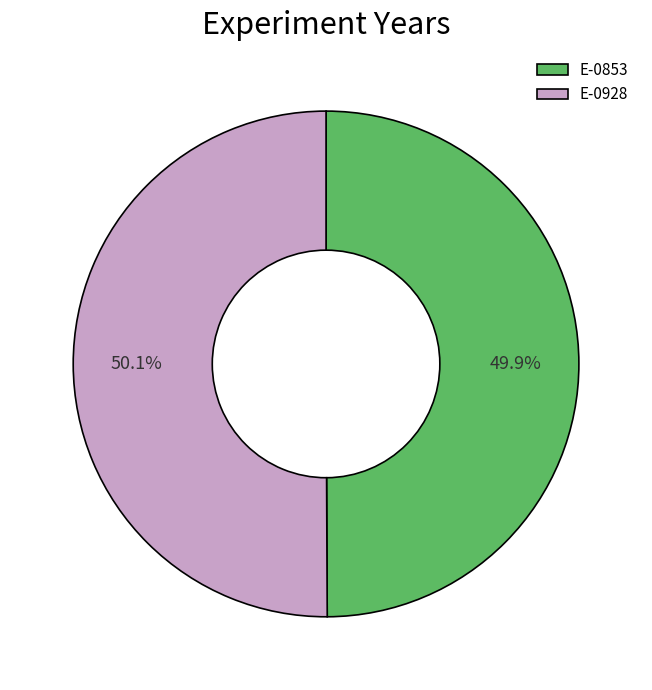

Approximately how many times larger is the value at E-0853 compared to E-0928?

1.0